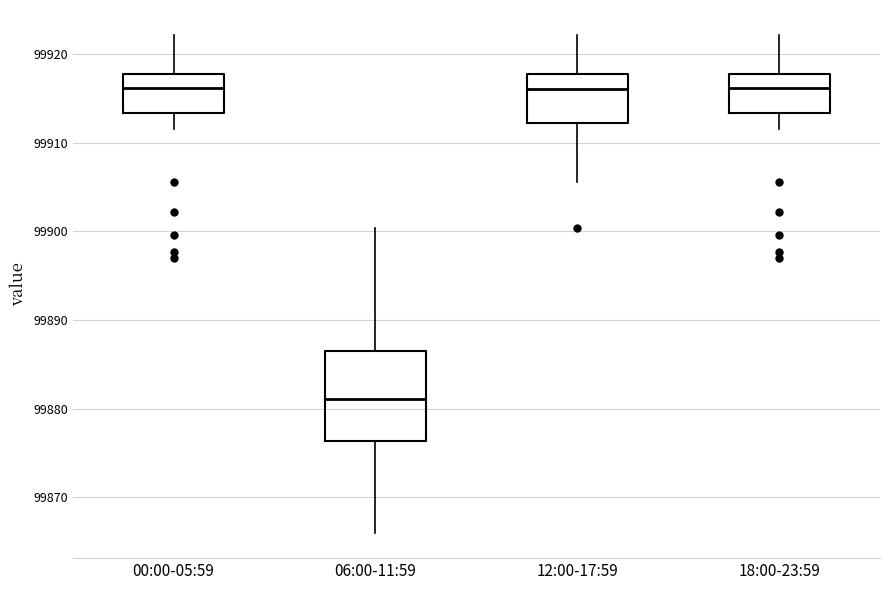

Comparing the boxes themselves (not the whiskers), which one is the tallest?

06:00-11:59